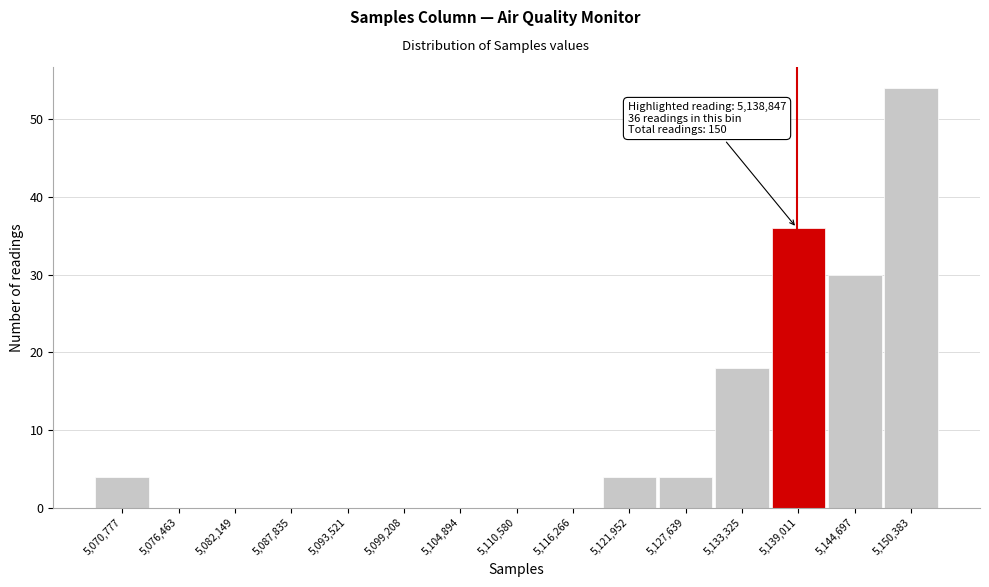

Which range on the x-axis has the tallest bar?

5148000 to 5153000